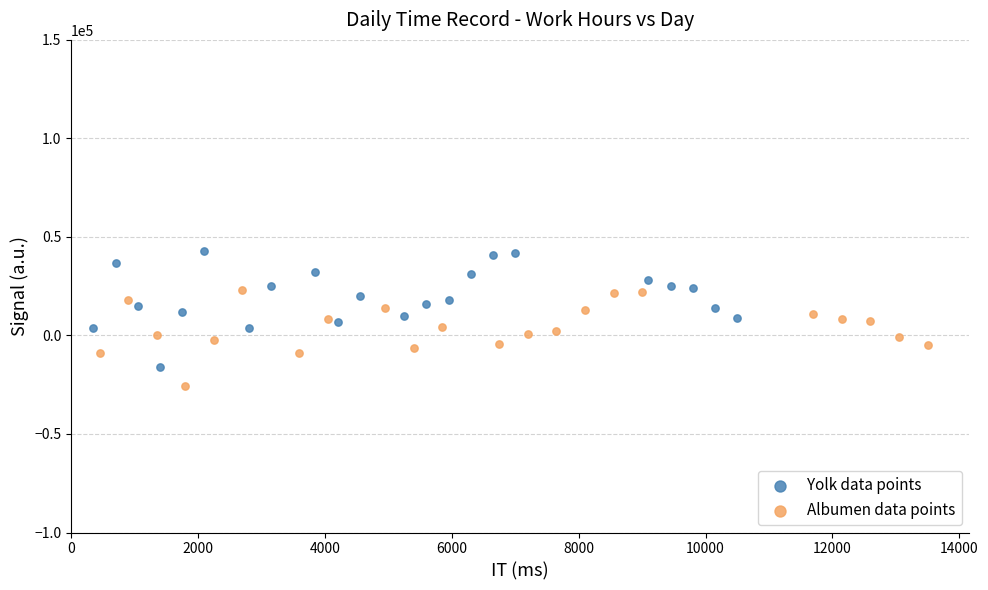

Which series contains the highest Y value?

Yolk data points